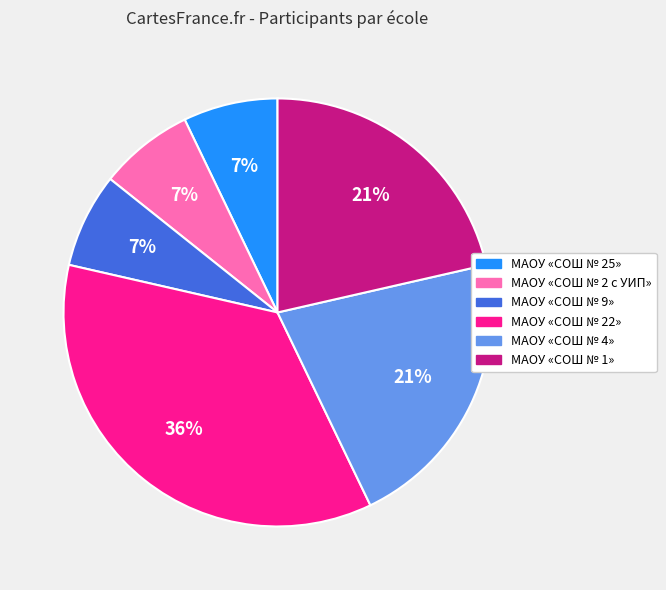

To the nearest percent, what is the difference between the largest and smallest slice percentages?

29%